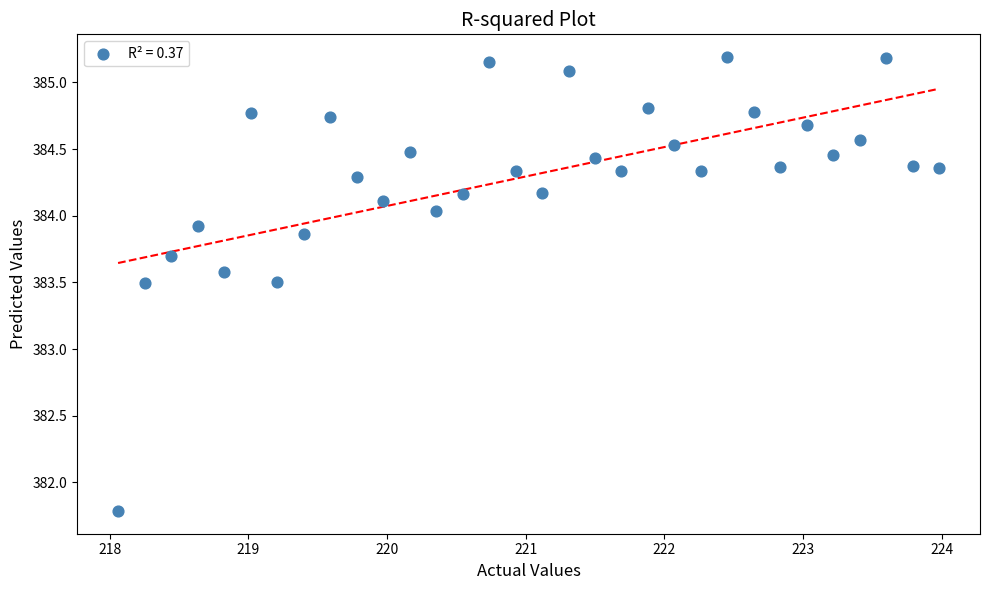

What is the range of Y values (max minus min)?

3.4